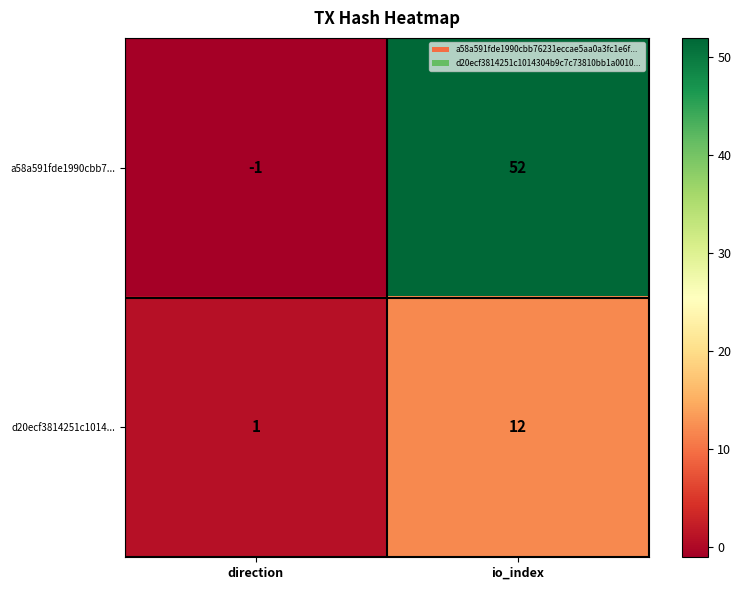

What is the difference between the a58a591fde1990cbb7... values at io_index and direction?

53